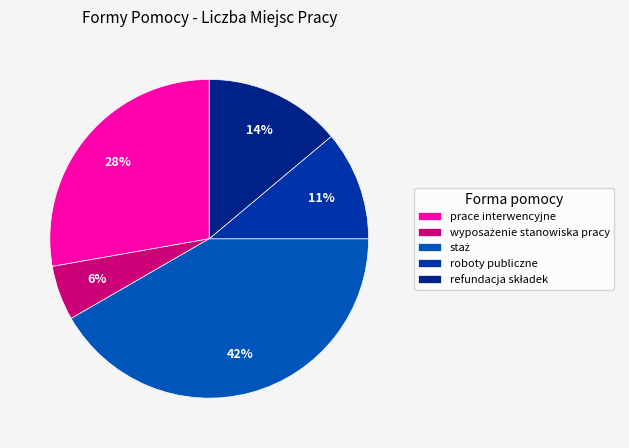

To the nearest percent, what portion does roboty publiczne represent?

11%